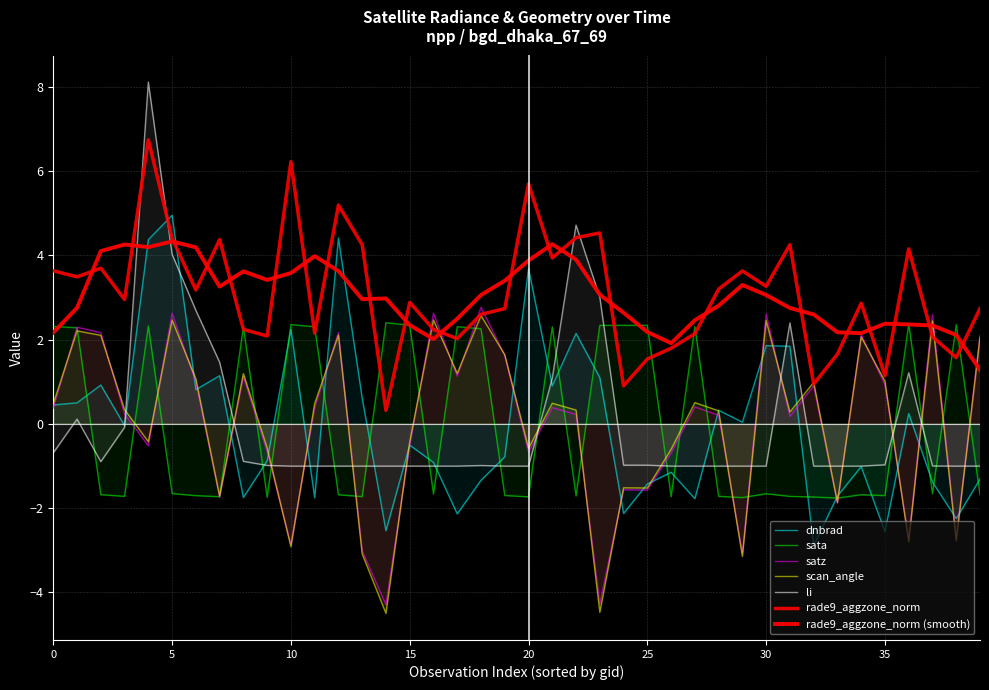

At 36, list the series in order from largest to smallest.

rade9_aggzone_norm, sata, li, dnbrad, satz, scan_angle